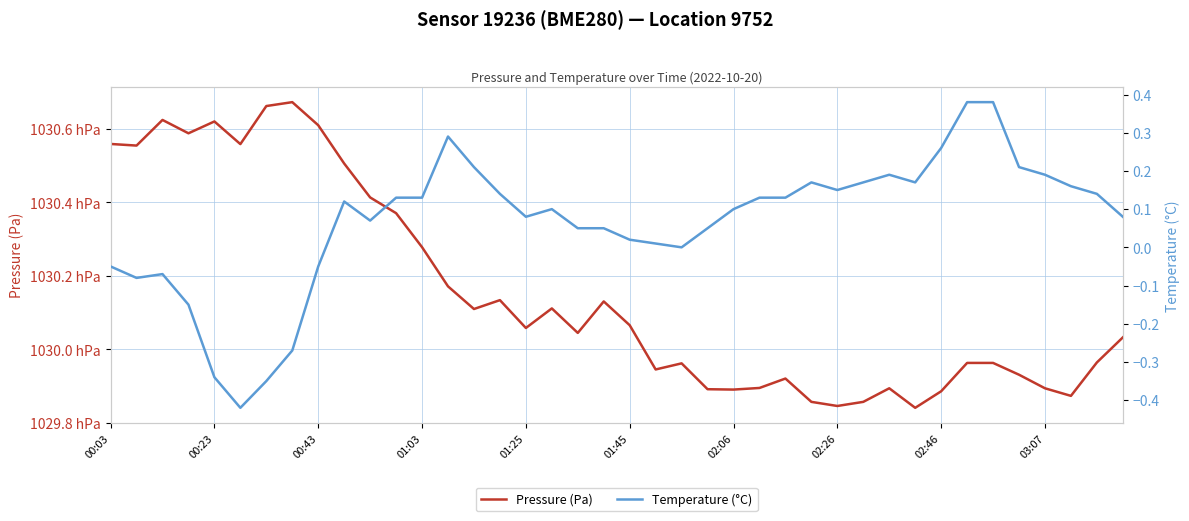

True or false: Pressure (Pa) and Temperature (°C) intersect in this chart.

False